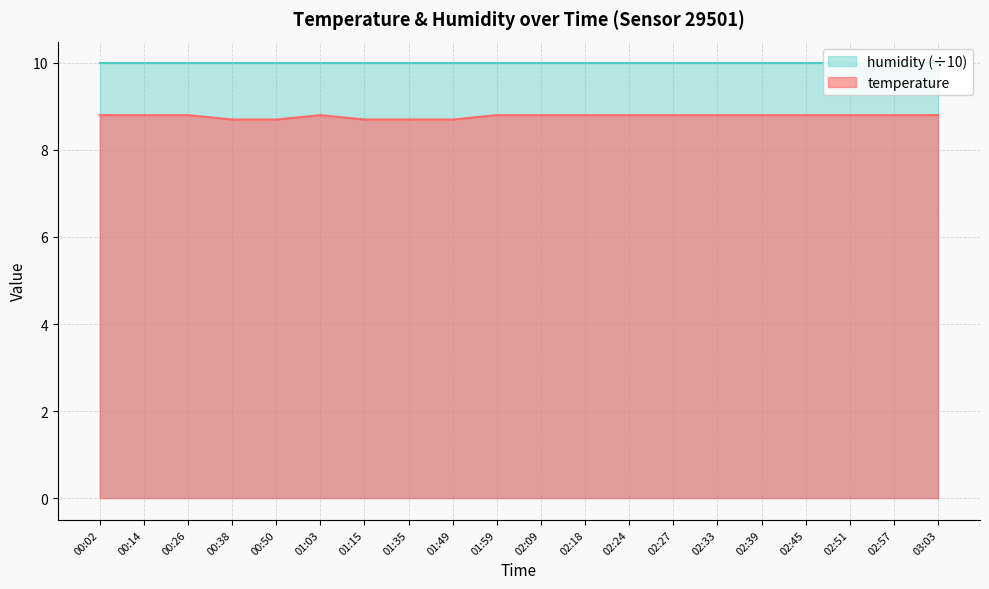

Is it true that the value at 00:38 is 6.1?

False